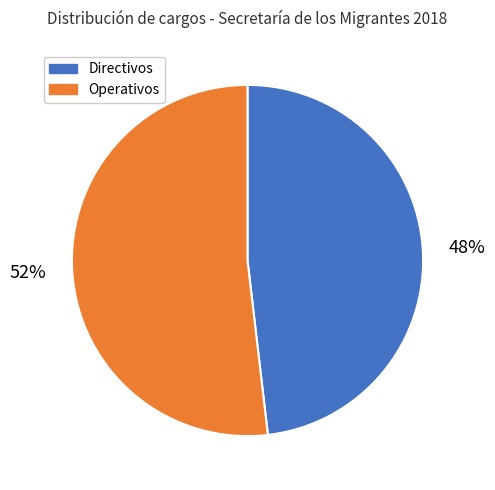

What is the ratio of the value at Directivos to the value at Operativos?

0.9